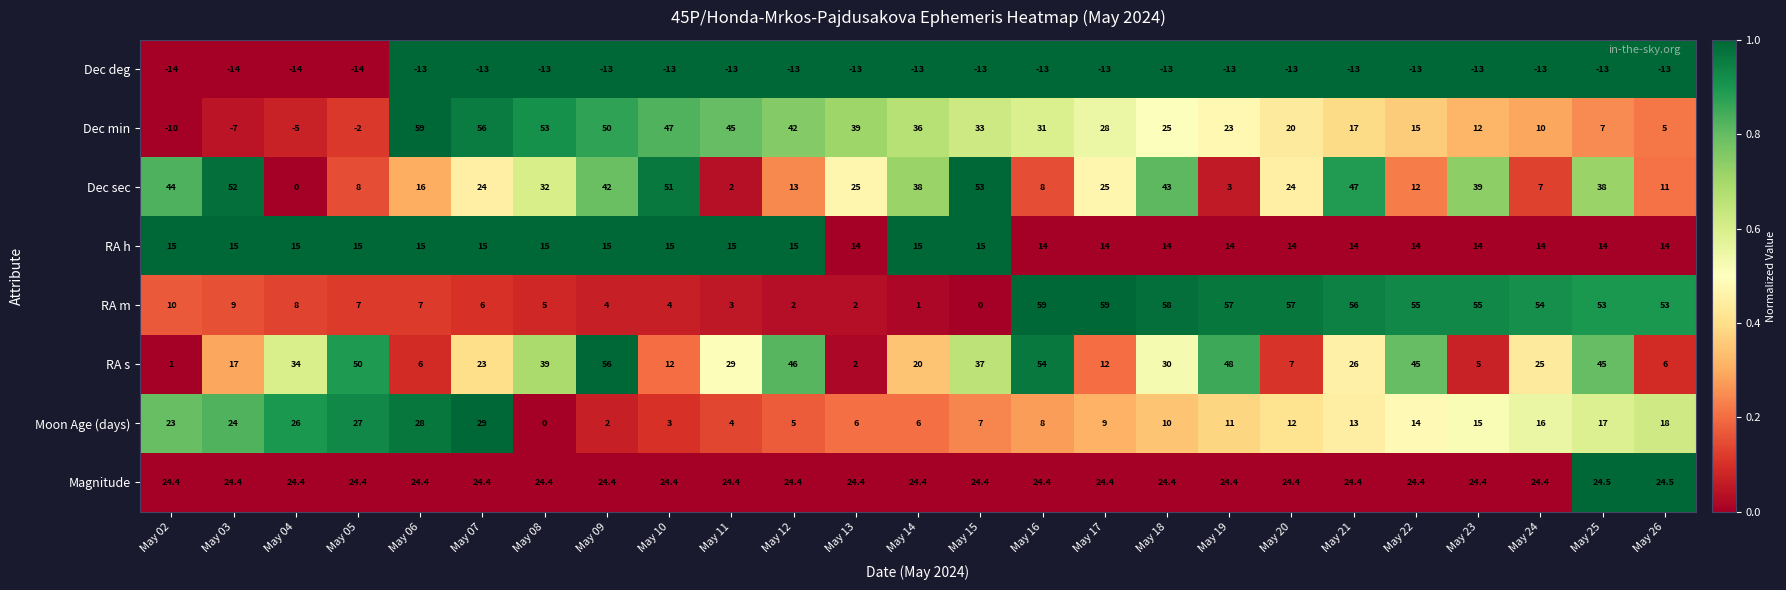

True or false: RA m has a value of 7.0 at May 05.

True